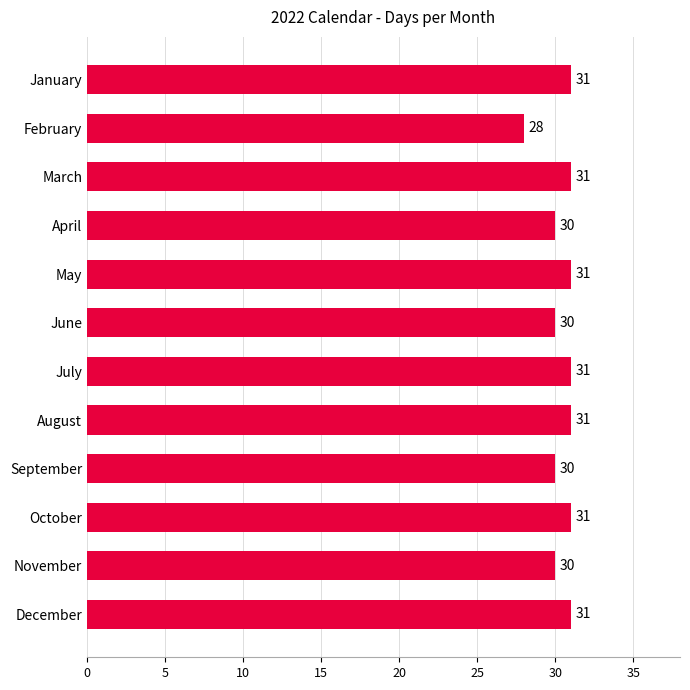

The value at April is 52. True or false?

False